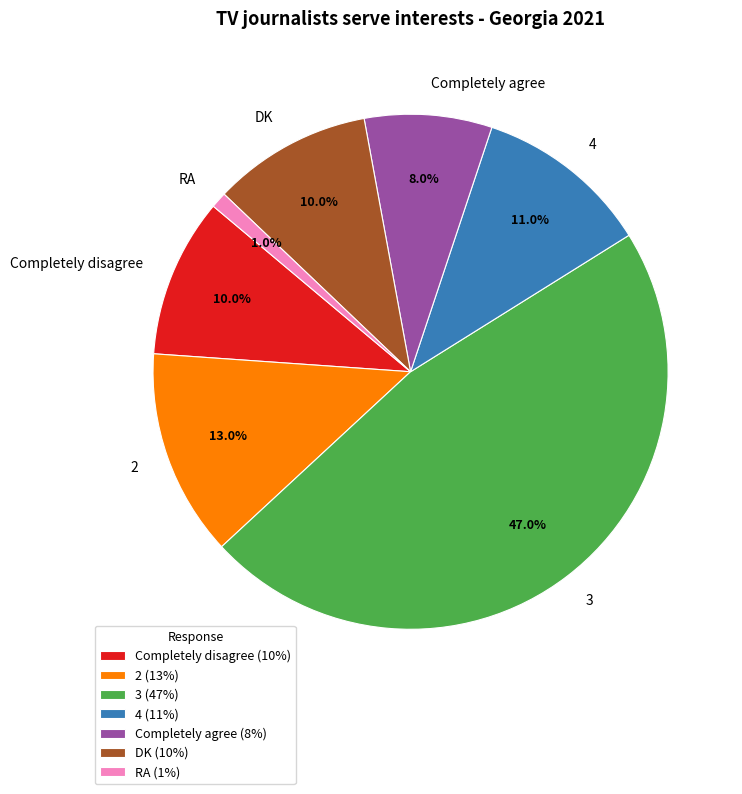

How much of the chart is everything except RA?

99.0%